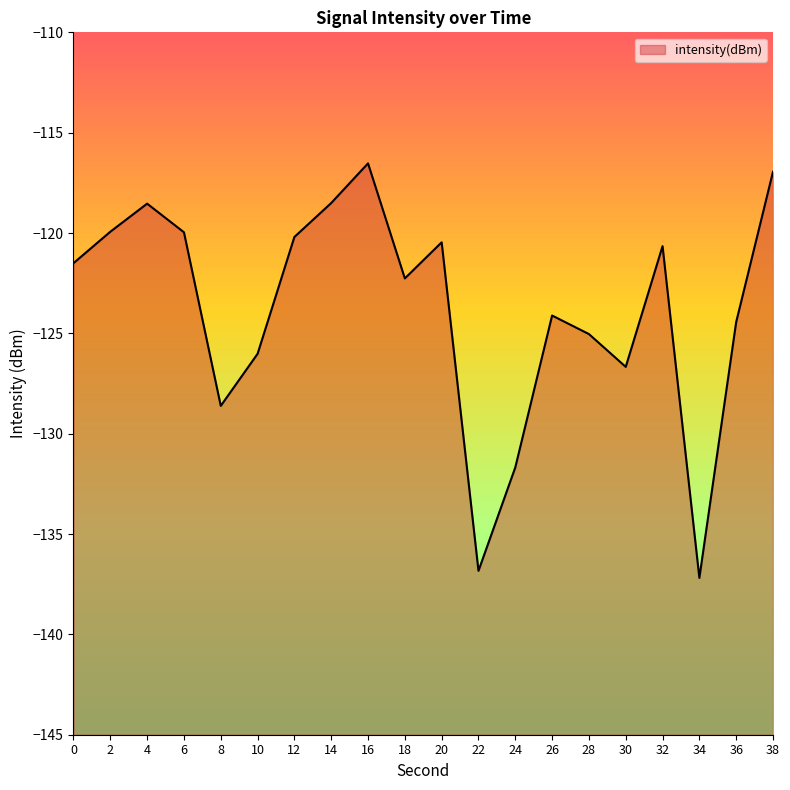

Where does the data first go above -121?

2